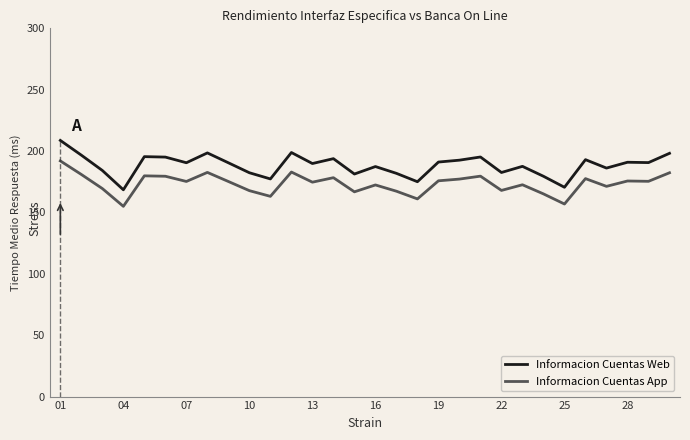

Does the chart display data point markers on the line(s)?

No